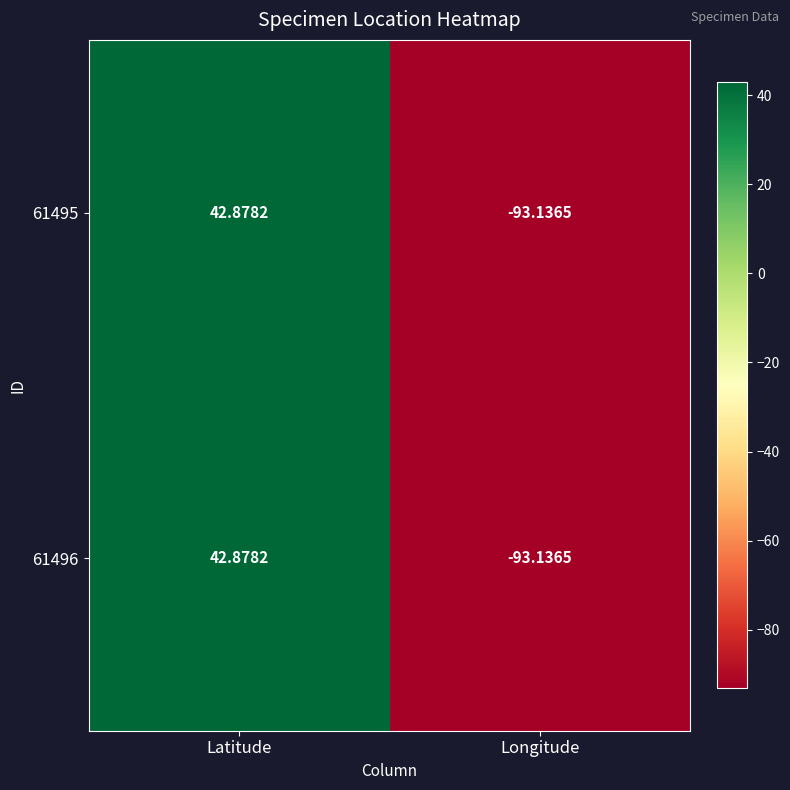

Where is 61496 nearest to the value -25?

Latitude